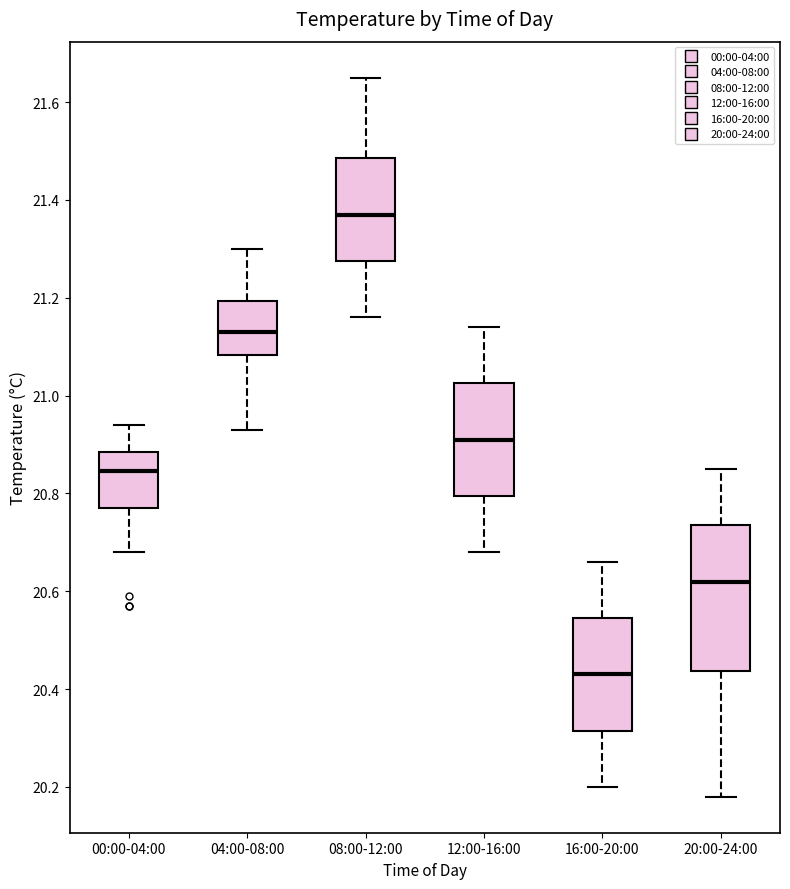

Reading left to right, read every box against the y-axis: the position of its median line, the range the box covers, and the ends of its whiskers. The values are not printed on the chart, so give them approximately, as read against the axis.

00:00-04:00: median 20.84, box 20.78 to 20.88, whiskers 20.68 to 20.94
04:00-08:00: median 21.14, box 21.08 to 21.20, whiskers 20.94 to 21.30
08:00-12:00: median 21.38, box 21.28 to 21.48, whiskers 21.16 to 21.66
12:00-16:00: median 20.92, box 20.80 to 21.02, whiskers 20.68 to 21.14
16:00-20:00: median 20.44, box 20.32 to 20.54, whiskers 20.20 to 20.66
20:00-24:00: median 20.62, box 20.44 to 20.74, whiskers 20.18 to 20.86